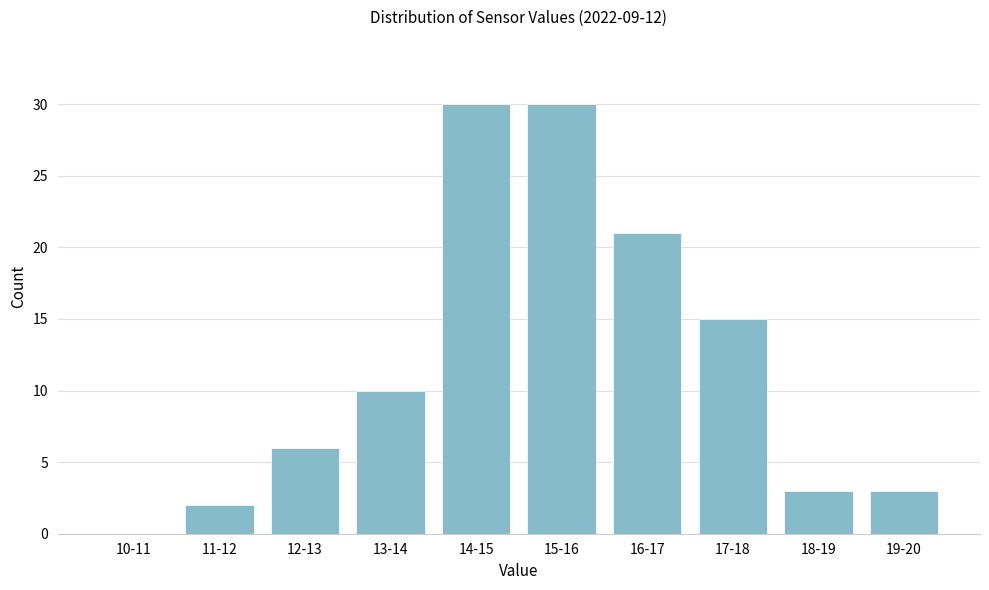

Reading left to right, what are all the values shown in this chart?

10-11=0	11-12=2	12-13=6	13-14=10	14-15=30	15-16=30	16-17=21	17-18=15	18-19=3	19-20=3